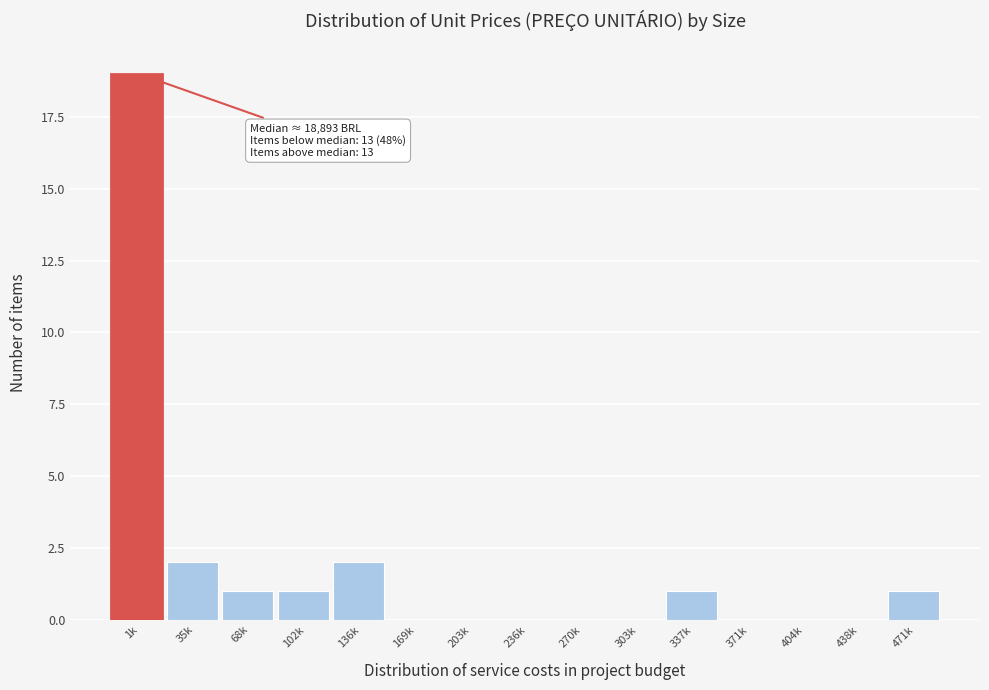

Reading left to right, extract all data points from this chart.

1k=19	35k=2	68k=1	102k=1	136k=2	169k=0	203k=0	236k=0	270k=0	303k=0	337k=1	371k=0	404k=0	438k=0	471k=1